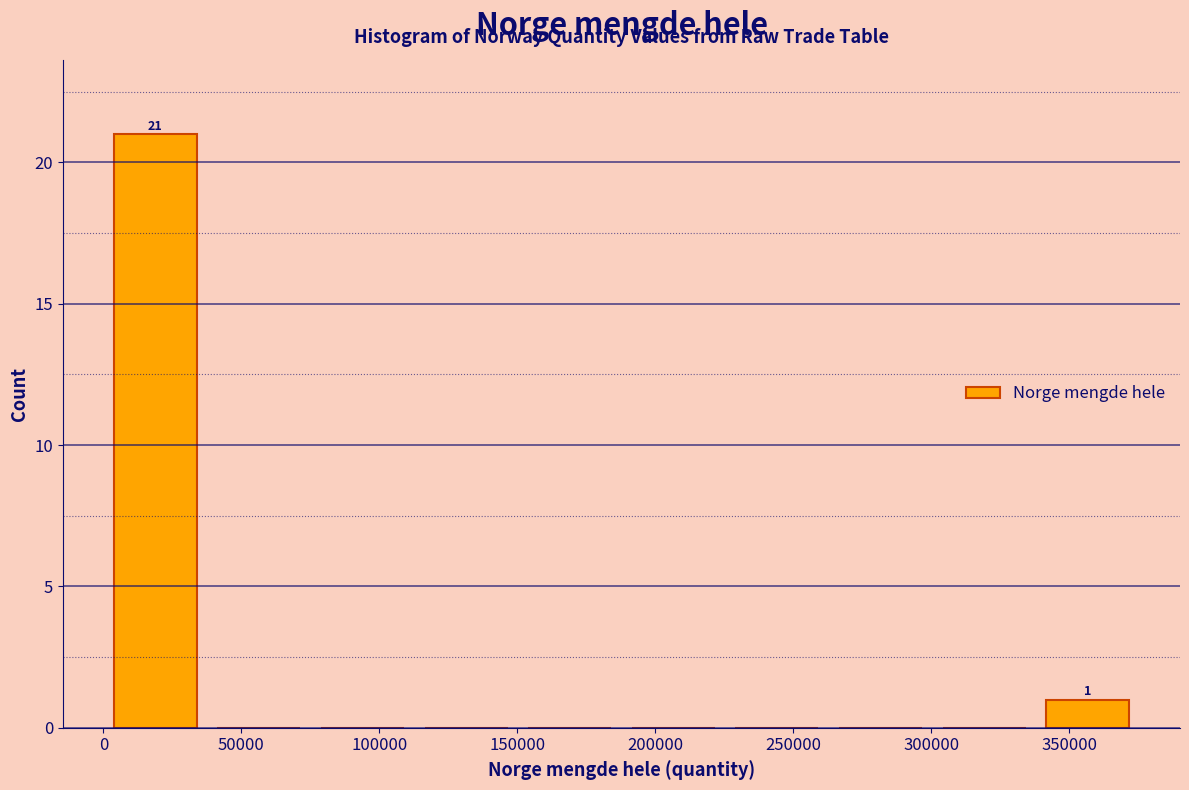

Which range on the x-axis has the tallest bar?

0 to 40000